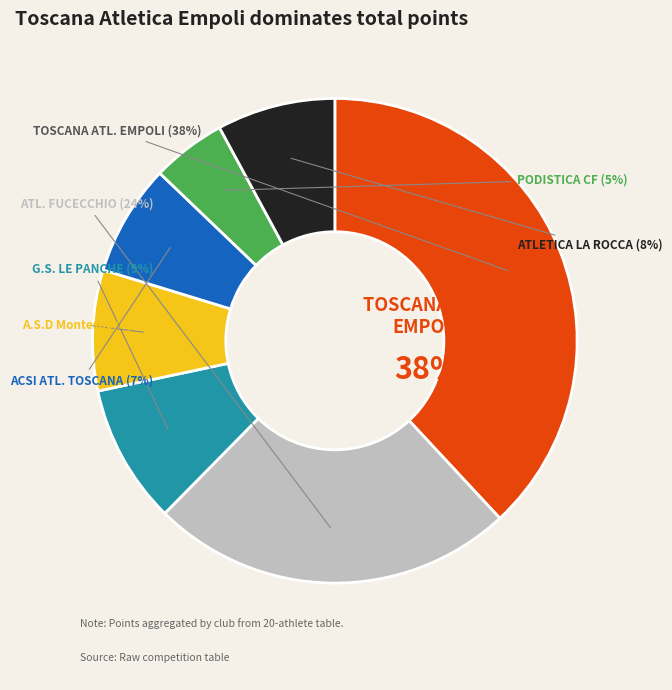

Rank the categories by value from highest to lowest.

TOSCANA ATLETICA EMPOLI, ATL. FUCECCHIO, G.S. LE PANCHE CASTELQUARTO, A.S.D Montesport, ATLETICA LA ROCCA, ACSI ATL.SPORT TOSCANA, PODISTICA CASTELFRANCHESE